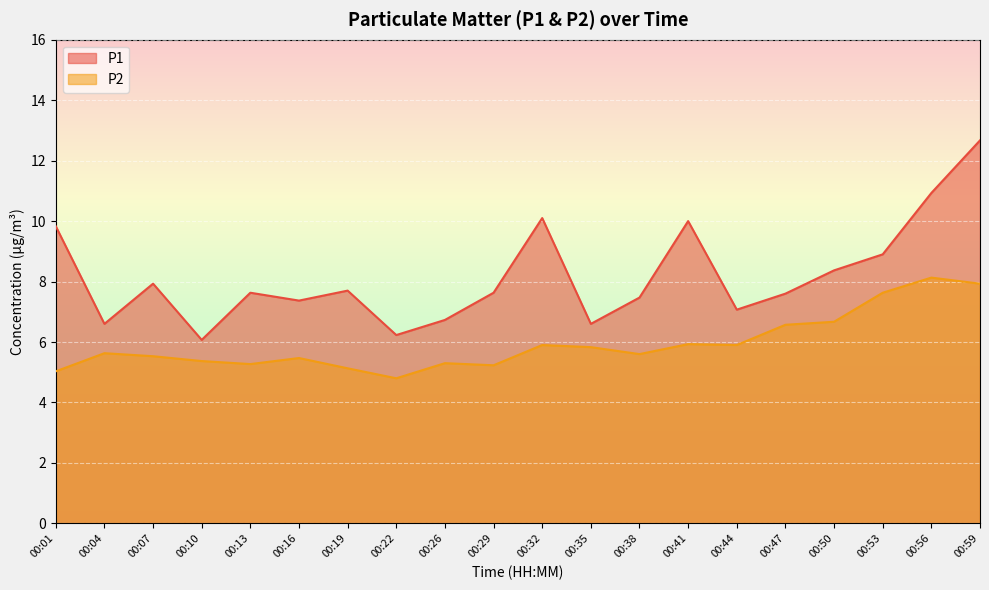

Rank the series by their maximum value, from lowest to highest.

P2, P1